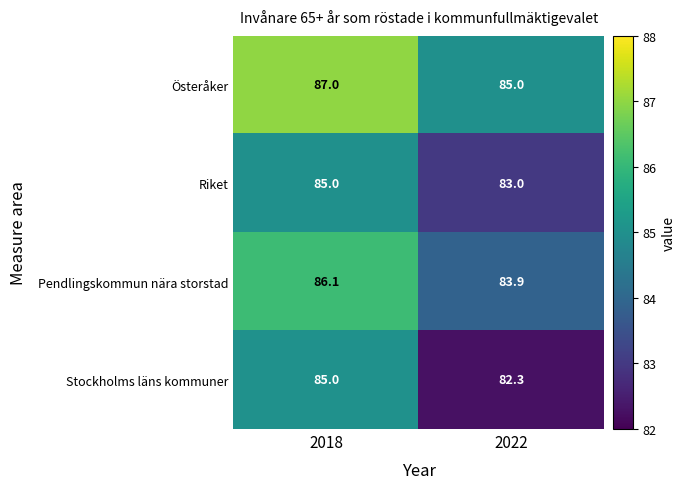

Between 2018 and 2022, which series saw the biggest shift?

Stockholms läns kommuner